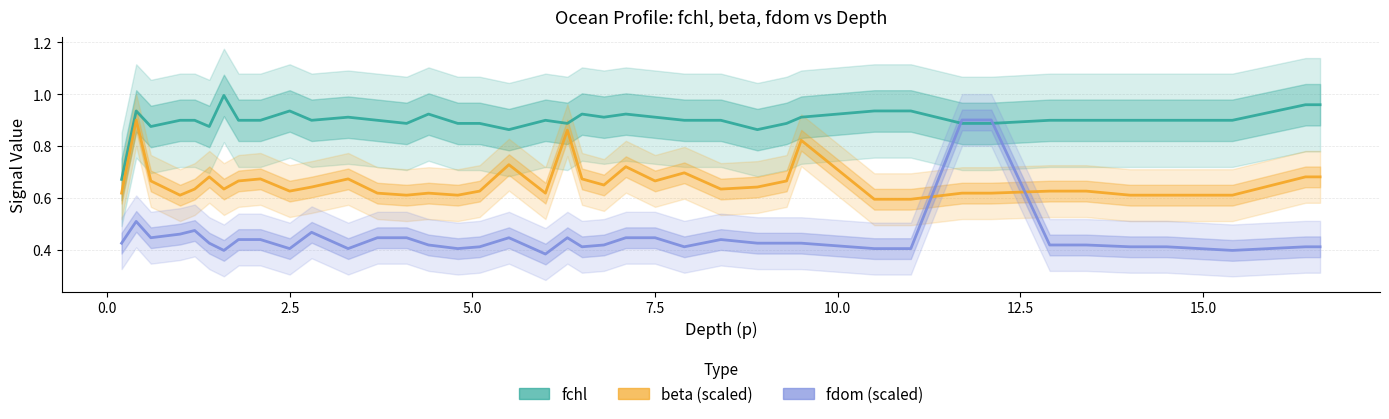

What is the average value of the fdom (scaled) series?

0.5